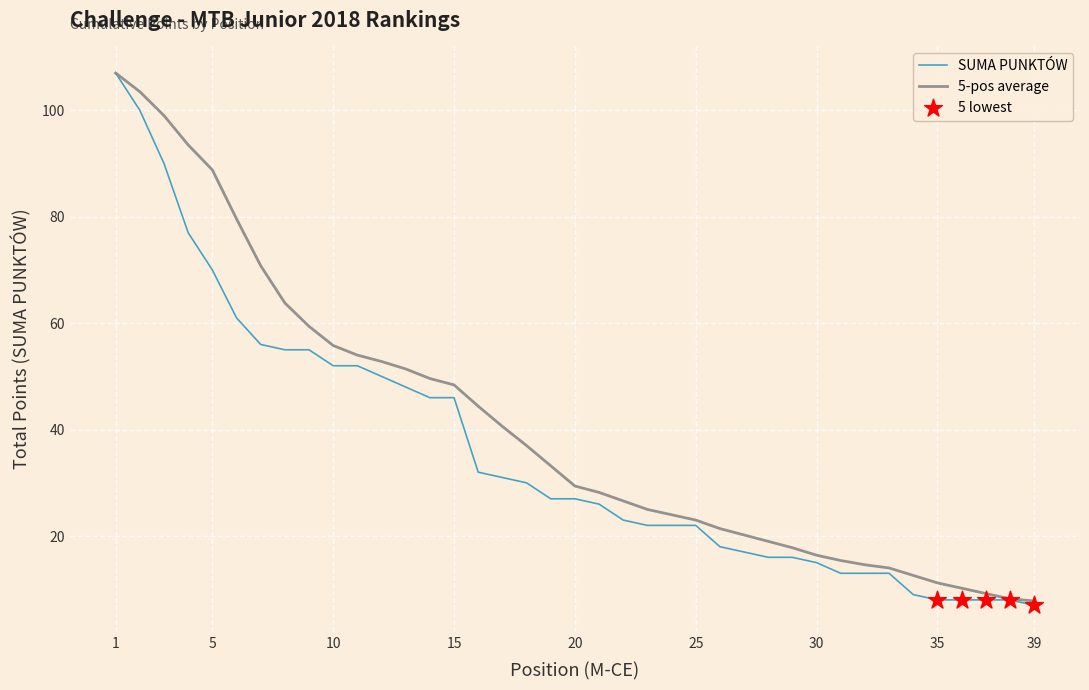

What is the greatest value displayed?

107.0